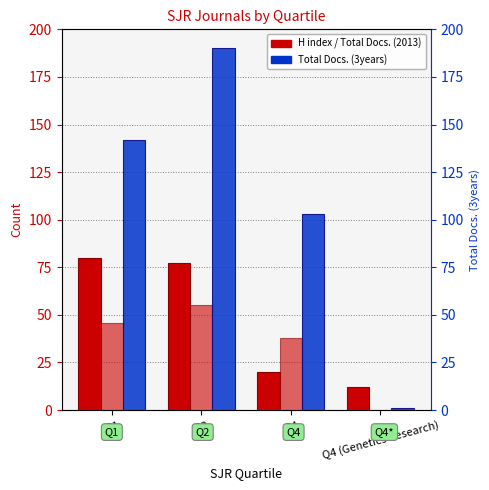

Does the chart contain any negative values?

No